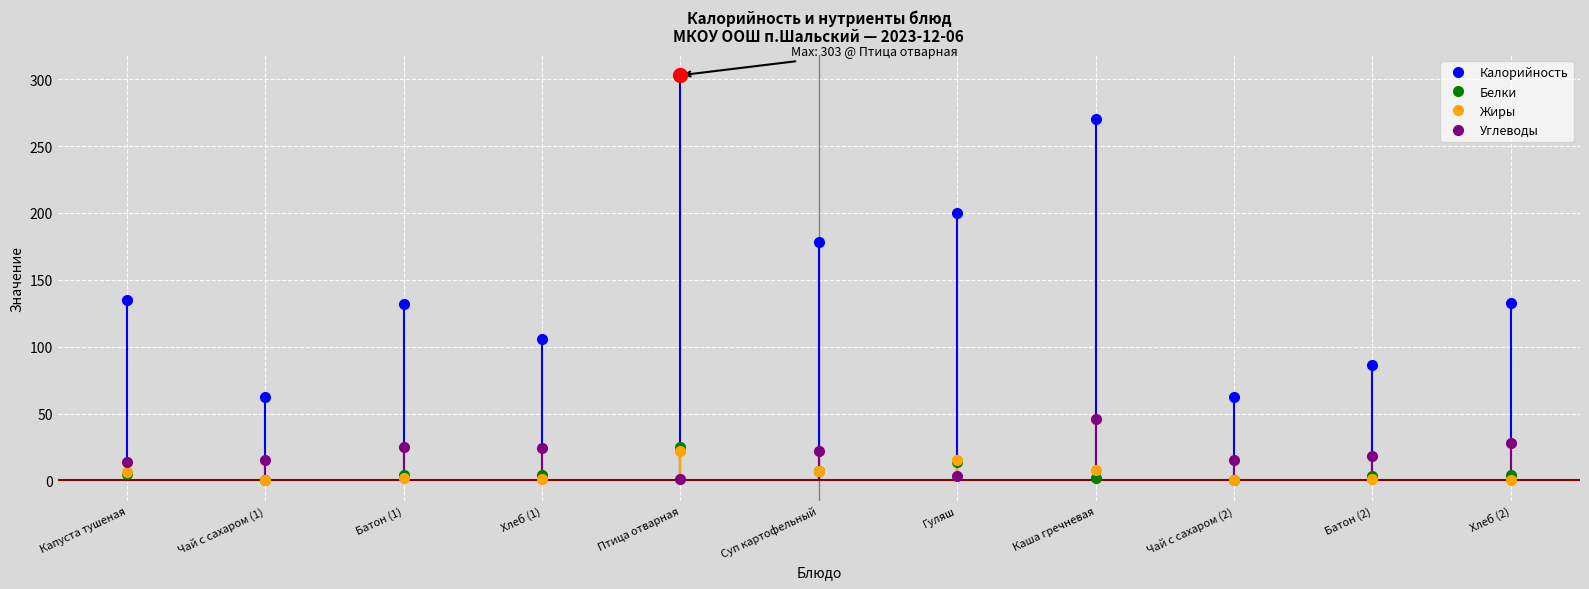

At which category does the chart reach its peak across all series?

Птица отварная